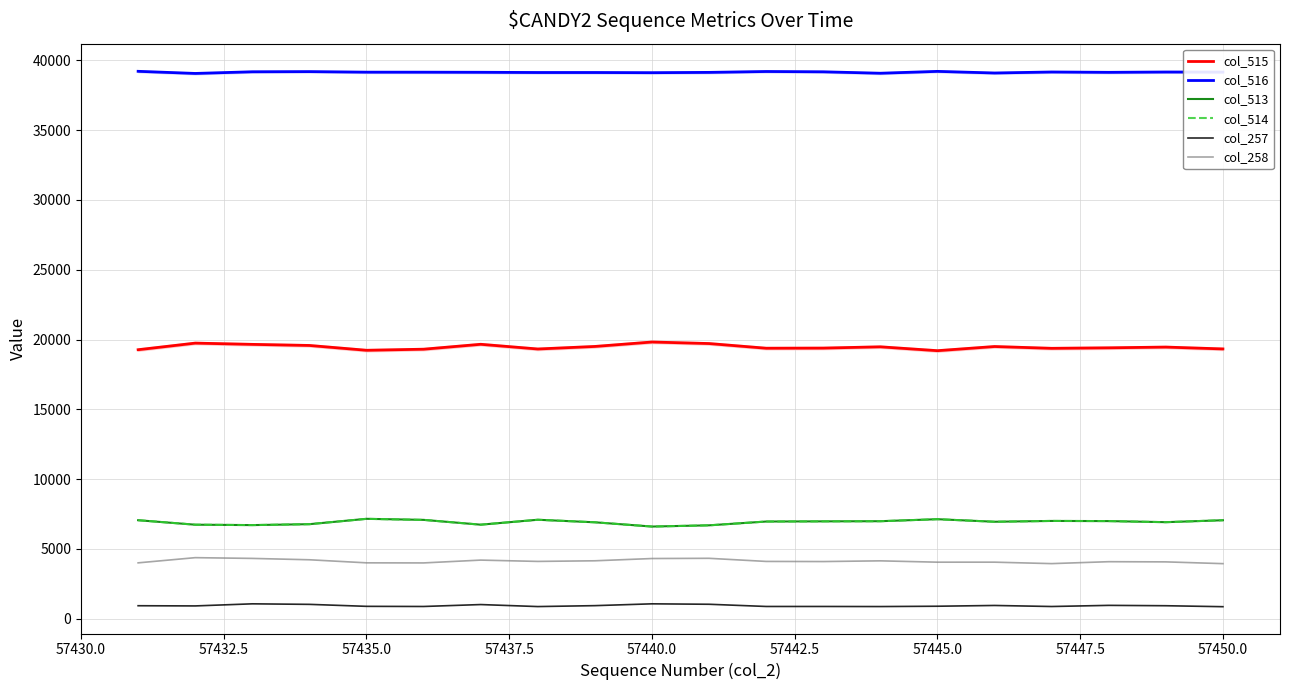

The col_258 series shows 4004 at 57435.0. True or false?

True